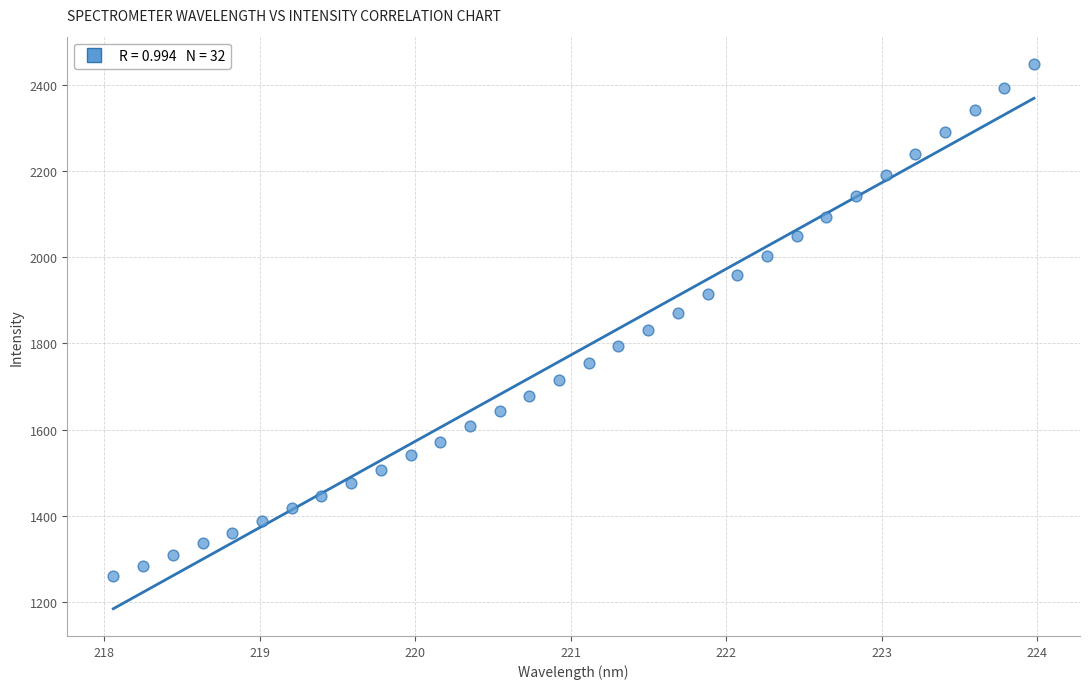

What is the range of Y values (max minus min)?

1187.5